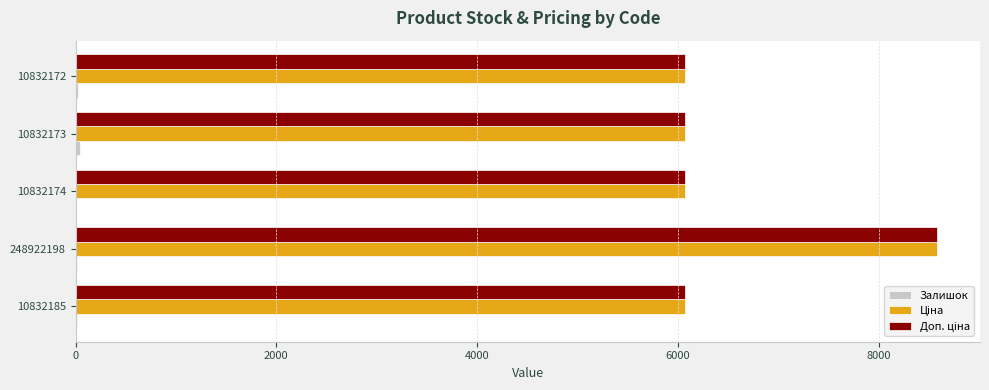

Which label corresponds to the largest value in the chart?

248922198